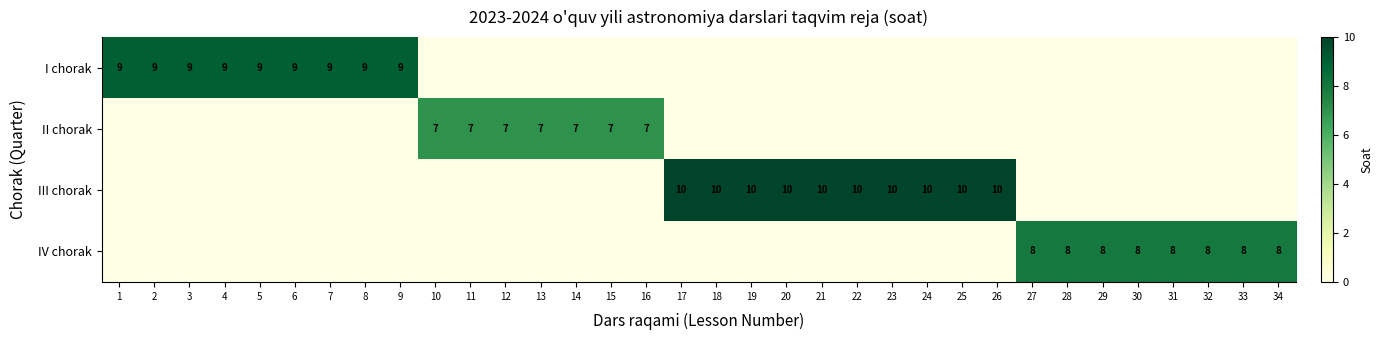

Which category has the lowest value across all series?

10